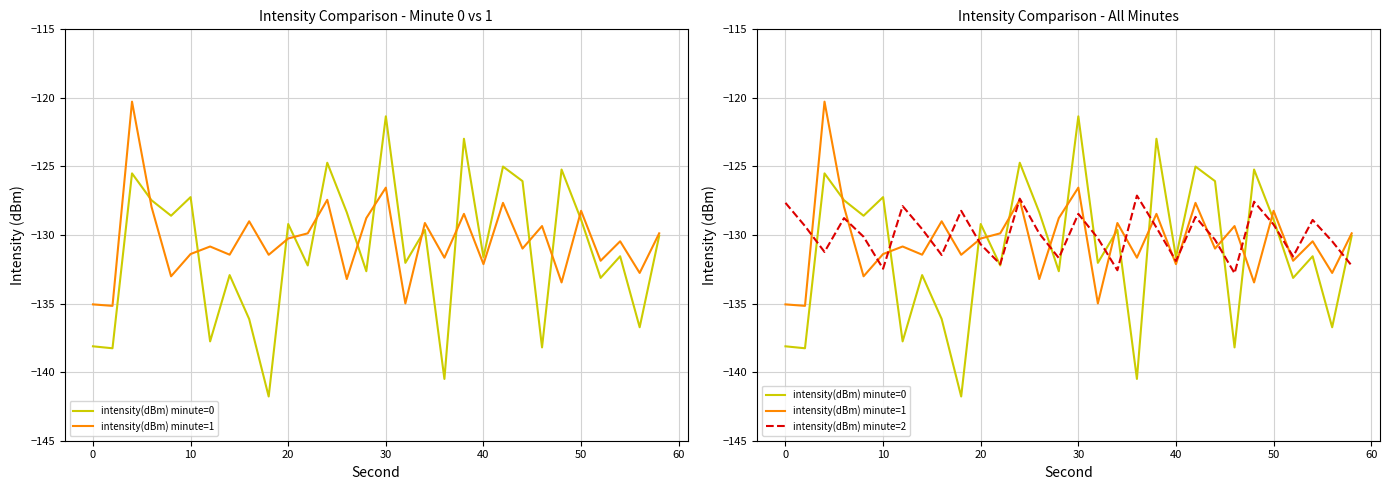

Rank the series by their average value, from highest to lowest.

intensity(dBm) minute=2, intensity(dBm) minute=1, intensity(dBm) minute=0